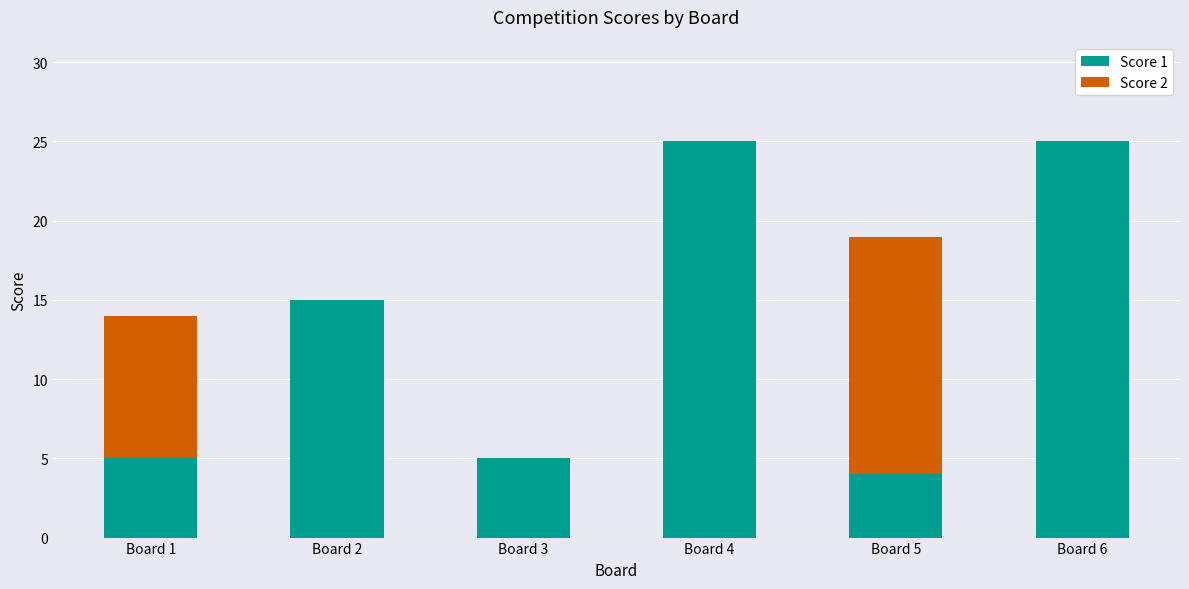

What is the total value across all series at Board 2?

15